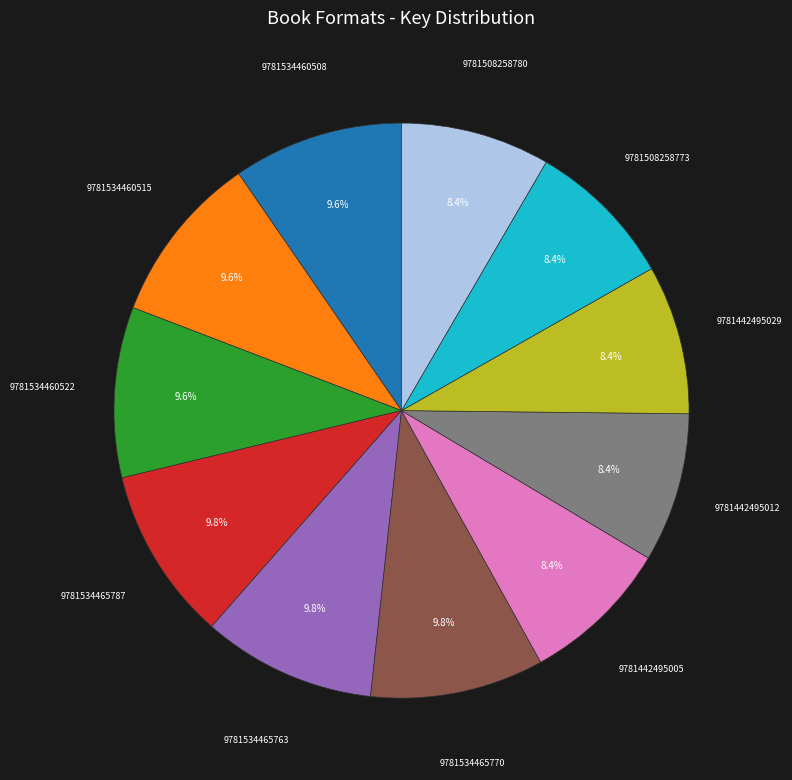

Is there any slice that represents more than half of the pie?

No